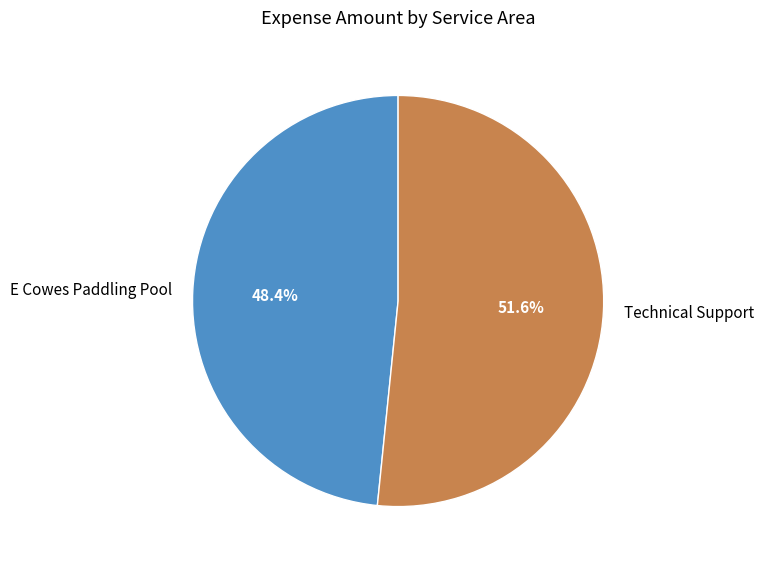

What portion of the pie excludes Technical Support?

48.4%